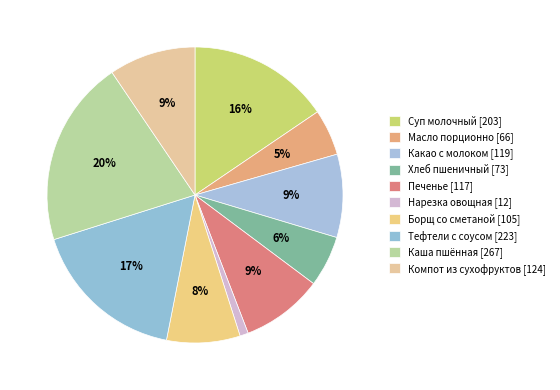

To the nearest percent, what is the difference between the largest and smallest slice percentages?

19%